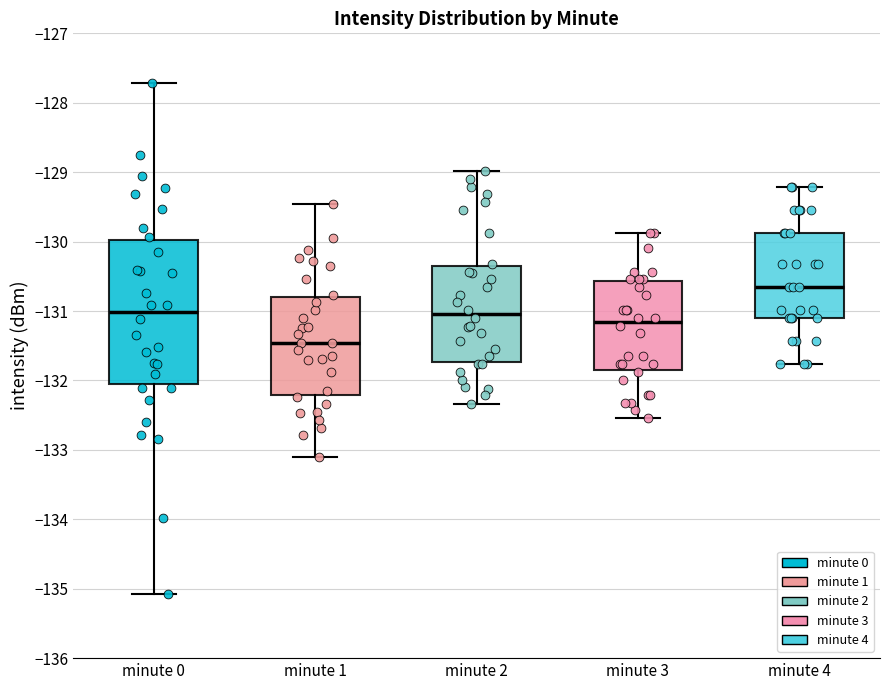

Where is the lower edge of the box for minute 2 on the y-axis? The values are not printed on the chart, so give them approximately, as read against the axis.

-131.7